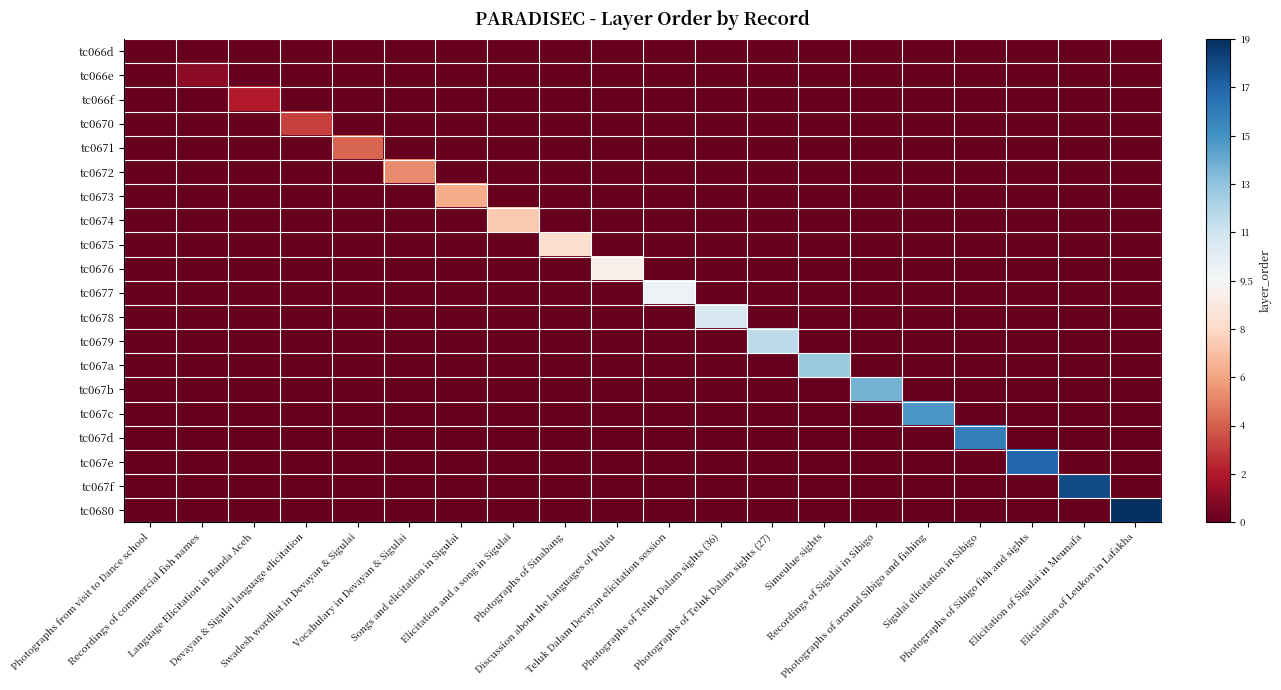

Reading left to right, transcribe all the data shown in this chart.

tc066d: Photographs from visit to Dance school=-1.0	Recordings of commercial fish names=-1.1	Language Elicitation in Banda Aceh=-1.1	Devayan & Sigulai language elicitation=-1.1	Swadesh wordlist in Devayan & Sigulai=-1.1	Vocabulary in Devayan & Sigulai=-1.1	Songs and elicitation in Sigulai=-1.1	Elicitation and a song in Sigulai=-1.1	Photographs of Sinabang=-1.1	Discussion about the languages of Pulau=-1.1	Teluk Dalam Devayan elicitation session=-1.1	Photographs of Teluk Dalam sights (36)=-1.1	Photographs of Teluk Dalam sights (27)=-1.1	Simeulue sights=-1.1	Recordings of Sigulai in Sibigo=-1.1	Photographs of around Sibigo and fishing=-1.1	Sigulai elicitation in Sibigo=-1.1	Photographs of Sibigo fish and sights=-1.1	Elicitation of Sigulai in Meunafa=-1.1	Elicitation of Leukon in Lafakha=-1.1
tc066e: Photographs from visit to Dance school=-1.1	Recordings of commercial fish names=-0.9	Language Elicitation in Banda Aceh=-1.1	Devayan & Sigulai language elicitation=-1.1	Swadesh wordlist in Devayan & Sigulai=-1.1	Vocabulary in Devayan & Sigulai=-1.1	Songs and elicitation in Sigulai=-1.1	Elicitation and a song in Sigulai=-1.1	Photographs of Sinabang=-1.1	Discussion about the languages of Pulau=-1.1	Teluk Dalam Devayan elicitation session=-1.1	Photographs of Teluk Dalam sights (36)=-1.1	Photographs of Teluk Dalam sights (27)=-1.1	Simeulue sights=-1.1	Recordings of Sigulai in Sibigo=-1.1	Photographs of around Sibigo and fishing=-1.1	Sigulai elicitation in Sibigo=-1.1	Photographs of Sibigo fish and sights=-1.1	Elicitation of Sigulai in Meunafa=-1.1	Elicitation of Leukon in Lafakha=-1.1
tc066f: Photographs from visit to Dance school=-1.1	Recordings of commercial fish names=-1.1	Language Elicitation in Banda Aceh=-0.8	Devayan & Sigulai language elicitation=-1.1	Swadesh wordlist in Devayan & Sigulai=-1.1	Vocabulary in Devayan & Sigulai=-1.1	Songs and elicitation in Sigulai=-1.1	Elicitation and a song in Sigulai=-1.1	Photographs of Sinabang=-1.1	Discussion about the languages of Pulau=-1.1	Teluk Dalam Devayan elicitation session=-1.1	Photographs of Teluk Dalam sights (36)=-1.1	Photographs of Teluk Dalam sights (27)=-1.1	Simeulue sights=-1.1	Recordings of Sigulai in Sibigo=-1.1	Photographs of around Sibigo and fishing=-1.1	Sigulai elicitation in Sibigo=-1.1	Photographs of Sibigo fish and sights=-1.1	Elicitation of Sigulai in Meunafa=-1.1	Elicitation of Leukon in Lafakha=-1.1
tc0670: Photographs from visit to Dance school=-1.1	Recordings of commercial fish names=-1.1	Language Elicitation in Banda Aceh=-1.1	Devayan & Sigulai language elicitation=-0.7	Swadesh wordlist in Devayan & Sigulai=-1.1	Vocabulary in Devayan & Sigulai=-1.1	Songs and elicitation in Sigulai=-1.1	Elicitation and a song in Sigulai=-1.1	Photographs of Sinabang=-1.1	Discussion about the languages of Pulau=-1.1	Teluk Dalam Devayan elicitation session=-1.1	Photographs of Teluk Dalam sights (36)=-1.1	Photographs of Teluk Dalam sights (27)=-1.1	Simeulue sights=-1.1	Recordings of Sigulai in Sibigo=-1.1	Photographs of around Sibigo and fishing=-1.1	Sigulai elicitation in Sibigo=-1.1	Photographs of Sibigo fish and sights=-1.1	Elicitation of Sigulai in Meunafa=-1.1	Elicitation of Leukon in Lafakha=-1.1
tc0671: Photographs from visit to Dance school=-1.1	Recordings of commercial fish names=-1.1	Language Elicitation in Banda Aceh=-1.1	Devayan & Sigulai language elicitation=-1.1	Swadesh wordlist in Devayan & Sigulai=-0.6	Vocabulary in Devayan & Sigulai=-1.1	Songs and elicitation in Sigulai=-1.1	Elicitation and a song in Sigulai=-1.1	Photographs of Sinabang=-1.1	Discussion about the languages of Pulau=-1.1	Teluk Dalam Devayan elicitation session=-1.1	Photographs of Teluk Dalam sights (36)=-1.1	Photographs of Teluk Dalam sights (27)=-1.1	Simeulue sights=-1.1	Recordings of Sigulai in Sibigo=-1.1	Photographs of around Sibigo and fishing=-1.1	Sigulai elicitation in Sibigo=-1.1	Photographs of Sibigo fish and sights=-1.1	Elicitation of Sigulai in Meunafa=-1.1	Elicitation of Leukon in Lafakha=-1.1
tc0672: Photographs from visit to Dance school=-1.1	Recordings of commercial fish names=-1.1	Language Elicitation in Banda Aceh=-1.1	Devayan & Sigulai language elicitation=-1.1	Swadesh wordlist in Devayan & Sigulai=-1.1	Vocabulary in Devayan & Sigulai=-0.5	Songs and elicitation in Sigulai=-1.1	Elicitation and a song in Sigulai=-1.1	Photographs of Sinabang=-1.1	Discussion about the languages of Pulau=-1.1	Teluk Dalam Devayan elicitation session=-1.1	Photographs of Teluk Dalam sights (36)=-1.1	Photographs of Teluk Dalam sights (27)=-1.1	Simeulue sights=-1.1	Recordings of Sigulai in Sibigo=-1.1	Photographs of around Sibigo and fishing=-1.1	Sigulai elicitation in Sibigo=-1.1	Photographs of Sibigo fish and sights=-1.1	Elicitation of Sigulai in Meunafa=-1.1	Elicitation of Leukon in Lafakha=-1.1
tc0673: Photographs from visit to Dance school=-1.1	Recordings of commercial fish names=-1.1	Language Elicitation in Banda Aceh=-1.1	Devayan & Sigulai language elicitation=-1.1	Swadesh wordlist in Devayan & Sigulai=-1.1	Vocabulary in Devayan & Sigulai=-1.1	Songs and elicitation in Sigulai=-0.4	Elicitation and a song in Sigulai=-1.1	Photographs of Sinabang=-1.1	Discussion about the languages of Pulau=-1.1	Teluk Dalam Devayan elicitation session=-1.1	Photographs of Teluk Dalam sights (36)=-1.1	Photographs of Teluk Dalam sights (27)=-1.1	Simeulue sights=-1.1	Recordings of Sigulai in Sibigo=-1.1	Photographs of around Sibigo and fishing=-1.1	Sigulai elicitation in Sibigo=-1.1	Photographs of Sibigo fish and sights=-1.1	Elicitation of Sigulai in Meunafa=-1.1	Elicitation of Leukon in Lafakha=-1.1
tc0674: Photographs from visit to Dance school=-1.1	Recordings of commercial fish names=-1.1	Language Elicitation in Banda Aceh=-1.1	Devayan & Sigulai language elicitation=-1.1	Swadesh wordlist in Devayan & Sigulai=-1.1	Vocabulary in Devayan & Sigulai=-1.1	Songs and elicitation in Sigulai=-1.1	Elicitation and a song in Sigulai=-0.3	Photographs of Sinabang=-1.1	Discussion about the languages of Pulau=-1.1	Teluk Dalam Devayan elicitation session=-1.1	Photographs of Teluk Dalam sights (36)=-1.1	Photographs of Teluk Dalam sights (27)=-1.1	Simeulue sights=-1.1	Recordings of Sigulai in Sibigo=-1.1	Photographs of around Sibigo and fishing=-1.1	Sigulai elicitation in Sibigo=-1.1	Photographs of Sibigo fish and sights=-1.1	Elicitation of Sigulai in Meunafa=-1.1	Elicitation of Leukon in Lafakha=-1.1
tc0675: Photographs from visit to Dance school=-1.1	Recordings of commercial fish names=-1.1	Language Elicitation in Banda Aceh=-1.1	Devayan & Sigulai language elicitation=-1.1	Swadesh wordlist in Devayan & Sigulai=-1.1	Vocabulary in Devayan & Sigulai=-1.1	Songs and elicitation in Sigulai=-1.1	Elicitation and a song in Sigulai=-1.1	Photographs of Sinabang=-0.2	Discussion about the languages of Pulau=-1.1	Teluk Dalam Devayan elicitation session=-1.1	Photographs of Teluk Dalam sights (36)=-1.1	Photographs of Teluk Dalam sights (27)=-1.1	Simeulue sights=-1.1	Recordings of Sigulai in Sibigo=-1.1	Photographs of around Sibigo and fishing=-1.1	Sigulai elicitation in Sibigo=-1.1	Photographs of Sibigo fish and sights=-1.1	Elicitation of Sigulai in Meunafa=-1.1	Elicitation of Leukon in Lafakha=-1.1
tc0676: Photographs from visit to Dance school=-1.1	Recordings of commercial fish names=-1.1	Language Elicitation in Banda Aceh=-1.1	Devayan & Sigulai language elicitation=-1.1	Swadesh wordlist in Devayan & Sigulai=-1.1	Vocabulary in Devayan & Sigulai=-1.1	Songs and elicitation in Sigulai=-1.1	Elicitation and a song in Sigulai=-1.1	Photographs of Sinabang=-1.1	Discussion about the languages of Pulau=-0.1	Teluk Dalam Devayan elicitation session=-1.1	Photographs of Teluk Dalam sights (36)=-1.1	Photographs of Teluk Dalam sights (27)=-1.1	Simeulue sights=-1.1	Recordings of Sigulai in Sibigo=-1.1	Photographs of around Sibigo and fishing=-1.1	Sigulai elicitation in Sibigo=-1.1	Photographs of Sibigo fish and sights=-1.1	Elicitation of Sigulai in Meunafa=-1.1	Elicitation of Leukon in Lafakha=-1.1
tc0677: Photographs from visit to Dance school=-1.1	Recordings of commercial fish names=-1.1	Language Elicitation in Banda Aceh=-1.1	Devayan & Sigulai language elicitation=-1.1	Swadesh wordlist in Devayan & Sigulai=-1.1	Vocabulary in Devayan & Sigulai=-1.1	Songs and elicitation in Sigulai=-1.1	Elicitation and a song in Sigulai=-1.1	Photographs of Sinabang=-1.1	Discussion about the languages of Pulau=-1.1	Teluk Dalam Devayan elicitation session=0.1	Photographs of Teluk Dalam sights (36)=-1.1	Photographs of Teluk Dalam sights (27)=-1.1	Simeulue sights=-1.1	Recordings of Sigulai in Sibigo=-1.1	Photographs of around Sibigo and fishing=-1.1	Sigulai elicitation in Sibigo=-1.1	Photographs of Sibigo fish and sights=-1.1	Elicitation of Sigulai in Meunafa=-1.1	Elicitation of Leukon in Lafakha=-1.1
tc0678: Photographs from visit to Dance school=-1.1	Recordings of commercial fish names=-1.1	Language Elicitation in Banda Aceh=-1.1	Devayan & Sigulai language elicitation=-1.1	Swadesh wordlist in Devayan & Sigulai=-1.1	Vocabulary in Devayan & Sigulai=-1.1	Songs and elicitation in Sigulai=-1.1	Elicitation and a song in Sigulai=-1.1	Photographs of Sinabang=-1.1	Discussion about the languages of Pulau=-1.1	Teluk Dalam Devayan elicitation session=-1.1	Photographs of Teluk Dalam sights (36)=0.2	Photographs of Teluk Dalam sights (27)=-1.1	Simeulue sights=-1.1	Recordings of Sigulai in Sibigo=-1.1	Photographs of around Sibigo and fishing=-1.1	Sigulai elicitation in Sibigo=-1.1	Photographs of Sibigo fish and sights=-1.1	Elicitation of Sigulai in Meunafa=-1.1	Elicitation of Leukon in Lafakha=-1.1
tc0679: Photographs from visit to Dance school=-1.1	Recordings of commercial fish names=-1.1	Language Elicitation in Banda Aceh=-1.1	Devayan & Sigulai language elicitation=-1.1	Swadesh wordlist in Devayan & Sigulai=-1.1	Vocabulary in Devayan & Sigulai=-1.1	Songs and elicitation in Sigulai=-1.1	Elicitation and a song in Sigulai=-1.1	Photographs of Sinabang=-1.1	Discussion about the languages of Pulau=-1.1	Teluk Dalam Devayan elicitation session=-1.1	Photographs of Teluk Dalam sights (36)=-1.1	Photographs of Teluk Dalam sights (27)=0.3	Simeulue sights=-1.1	Recordings of Sigulai in Sibigo=-1.1	Photographs of around Sibigo and fishing=-1.1	Sigulai elicitation in Sibigo=-1.1	Photographs of Sibigo fish and sights=-1.1	Elicitation of Sigulai in Meunafa=-1.1	Elicitation of Leukon in Lafakha=-1.1
tc067a: Photographs from visit to Dance school=-1.1	Recordings of commercial fish names=-1.1	Language Elicitation in Banda Aceh=-1.1	Devayan & Sigulai language elicitation=-1.1	Swadesh wordlist in Devayan & Sigulai=-1.1	Vocabulary in Devayan & Sigulai=-1.1	Songs and elicitation in Sigulai=-1.1	Elicitation and a song in Sigulai=-1.1	Photographs of Sinabang=-1.1	Discussion about the languages of Pulau=-1.1	Teluk Dalam Devayan elicitation session=-1.1	Photographs of Teluk Dalam sights (36)=-1.1	Photographs of Teluk Dalam sights (27)=-1.1	Simeulue sights=0.4	Recordings of Sigulai in Sibigo=-1.1	Photographs of around Sibigo and fishing=-1.1	Sigulai elicitation in Sibigo=-1.1	Photographs of Sibigo fish and sights=-1.1	Elicitation of Sigulai in Meunafa=-1.1	Elicitation of Leukon in Lafakha=-1.1
tc067b: Photographs from visit to Dance school=-1.1	Recordings of commercial fish names=-1.1	Language Elicitation in Banda Aceh=-1.1	Devayan & Sigulai language elicitation=-1.1	Swadesh wordlist in Devayan & Sigulai=-1.1	Vocabulary in Devayan & Sigulai=-1.1	Songs and elicitation in Sigulai=-1.1	Elicitation and a song in Sigulai=-1.1	Photographs of Sinabang=-1.1	Discussion about the languages of Pulau=-1.1	Teluk Dalam Devayan elicitation session=-1.1	Photographs of Teluk Dalam sights (36)=-1.1	Photographs of Teluk Dalam sights (27)=-1.1	Simeulue sights=-1.1	Recordings of Sigulai in Sibigo=0.5	Photographs of around Sibigo and fishing=-1.1	Sigulai elicitation in Sibigo=-1.1	Photographs of Sibigo fish and sights=-1.1	Elicitation of Sigulai in Meunafa=-1.1	Elicitation of Leukon in Lafakha=-1.1
tc067c: Photographs from visit to Dance school=-1.1	Recordings of commercial fish names=-1.1	Language Elicitation in Banda Aceh=-1.1	Devayan & Sigulai language elicitation=-1.1	Swadesh wordlist in Devayan & Sigulai=-1.1	Vocabulary in Devayan & Sigulai=-1.1	Songs and elicitation in Sigulai=-1.1	Elicitation and a song in Sigulai=-1.1	Photographs of Sinabang=-1.1	Discussion about the languages of Pulau=-1.1	Teluk Dalam Devayan elicitation session=-1.1	Photographs of Teluk Dalam sights (36)=-1.1	Photographs of Teluk Dalam sights (27)=-1.1	Simeulue sights=-1.1	Recordings of Sigulai in Sibigo=-1.1	Photographs of around Sibigo and fishing=0.6	Sigulai elicitation in Sibigo=-1.1	Photographs of Sibigo fish and sights=-1.1	Elicitation of Sigulai in Meunafa=-1.1	Elicitation of Leukon in Lafakha=-1.1
tc067d: Photographs from visit to Dance school=-1.1	Recordings of commercial fish names=-1.1	Language Elicitation in Banda Aceh=-1.1	Devayan & Sigulai language elicitation=-1.1	Swadesh wordlist in Devayan & Sigulai=-1.1	Vocabulary in Devayan & Sigulai=-1.1	Songs and elicitation in Sigulai=-1.1	Elicitation and a song in Sigulai=-1.1	Photographs of Sinabang=-1.1	Discussion about the languages of Pulau=-1.1	Teluk Dalam Devayan elicitation session=-1.1	Photographs of Teluk Dalam sights (36)=-1.1	Photographs of Teluk Dalam sights (27)=-1.1	Simeulue sights=-1.1	Recordings of Sigulai in Sibigo=-1.1	Photographs of around Sibigo and fishing=-1.1	Sigulai elicitation in Sibigo=0.7	Photographs of Sibigo fish and sights=-1.1	Elicitation of Sigulai in Meunafa=-1.1	Elicitation of Leukon in Lafakha=-1.1
tc067e: Photographs from visit to Dance school=-1.1	Recordings of commercial fish names=-1.1	Language Elicitation in Banda Aceh=-1.1	Devayan & Sigulai language elicitation=-1.1	Swadesh wordlist in Devayan & Sigulai=-1.1	Vocabulary in Devayan & Sigulai=-1.1	Songs and elicitation in Sigulai=-1.1	Elicitation and a song in Sigulai=-1.1	Photographs of Sinabang=-1.1	Discussion about the languages of Pulau=-1.1	Teluk Dalam Devayan elicitation session=-1.1	Photographs of Teluk Dalam sights (36)=-1.1	Photographs of Teluk Dalam sights (27)=-1.1	Simeulue sights=-1.1	Recordings of Sigulai in Sibigo=-1.1	Photographs of around Sibigo and fishing=-1.1	Sigulai elicitation in Sibigo=-1.1	Photographs of Sibigo fish and sights=0.8	Elicitation of Sigulai in Meunafa=-1.1	Elicitation of Leukon in Lafakha=-1.1
tc067f: Photographs from visit to Dance school=-1.1	Recordings of commercial fish names=-1.1	Language Elicitation in Banda Aceh=-1.1	Devayan & Sigulai language elicitation=-1.1	Swadesh wordlist in Devayan & Sigulai=-1.1	Vocabulary in Devayan & Sigulai=-1.1	Songs and elicitation in Sigulai=-1.1	Elicitation and a song in Sigulai=-1.1	Photographs of Sinabang=-1.1	Discussion about the languages of Pulau=-1.1	Teluk Dalam Devayan elicitation session=-1.1	Photographs of Teluk Dalam sights (36)=-1.1	Photographs of Teluk Dalam sights (27)=-1.1	Simeulue sights=-1.1	Recordings of Sigulai in Sibigo=-1.1	Photographs of around Sibigo and fishing=-1.1	Sigulai elicitation in Sibigo=-1.1	Photographs of Sibigo fish and sights=-1.1	Elicitation of Sigulai in Meunafa=0.9	Elicitation of Leukon in Lafakha=-1.1
tc0680: Photographs from visit to Dance school=-1.1	Recordings of commercial fish names=-1.1	Language Elicitation in Banda Aceh=-1.1	Devayan & Sigulai language elicitation=-1.1	Swadesh wordlist in Devayan & Sigulai=-1.1	Vocabulary in Devayan & Sigulai=-1.1	Songs and elicitation in Sigulai=-1.1	Elicitation and a song in Sigulai=-1.1	Photographs of Sinabang=-1.1	Discussion about the languages of Pulau=-1.1	Teluk Dalam Devayan elicitation session=-1.1	Photographs of Teluk Dalam sights (36)=-1.1	Photographs of Teluk Dalam sights (27)=-1.1	Simeulue sights=-1.1	Recordings of Sigulai in Sibigo=-1.1	Photographs of around Sibigo and fishing=-1.1	Sigulai elicitation in Sibigo=-1.1	Photographs of Sibigo fish and sights=-1.1	Elicitation of Sigulai in Meunafa=-1.1	Elicitation of Leukon in Lafakha=1.0